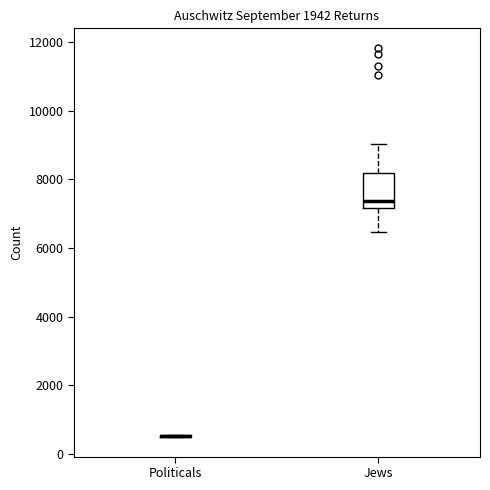

Where does the lower whisker of the box for Jews end on the y-axis? The values are not printed on the chart, so give them approximately, as read against the axis.

6400